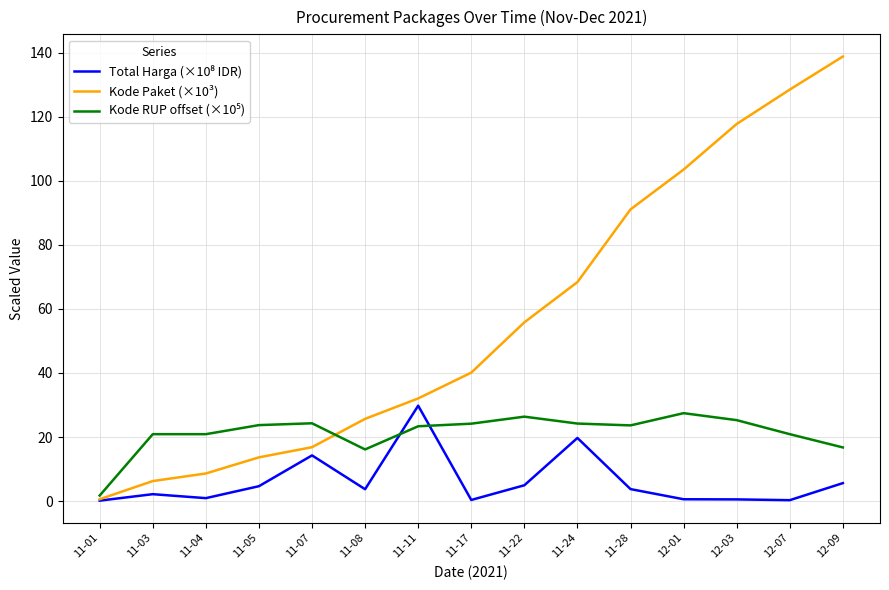

What position from the right is 11-24?

6